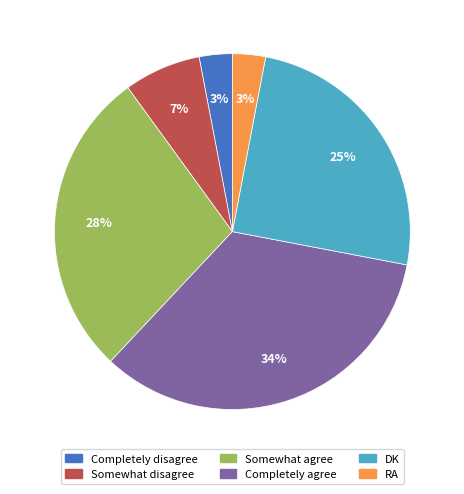

Which has a higher value, Somewhat agree or RA?

Somewhat agree